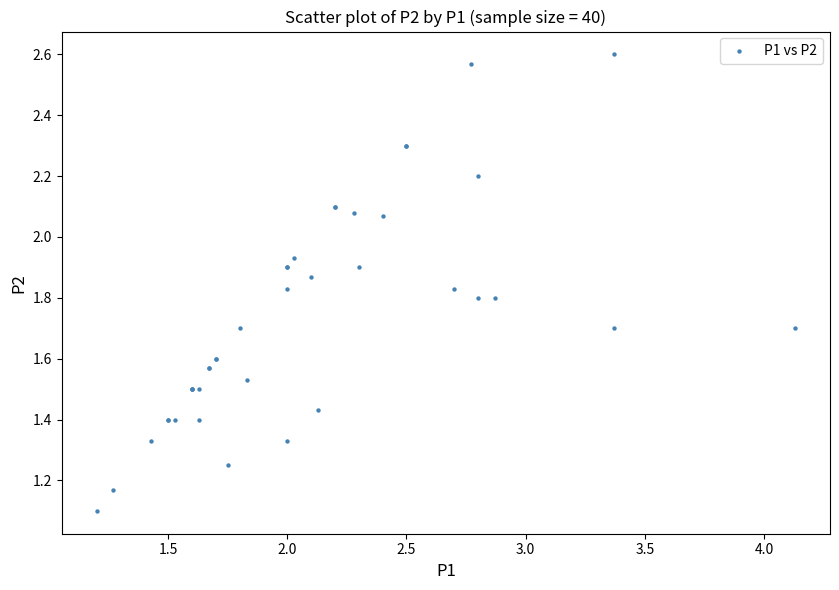

What Y value in the scatter plot is closest to 1?

1.1